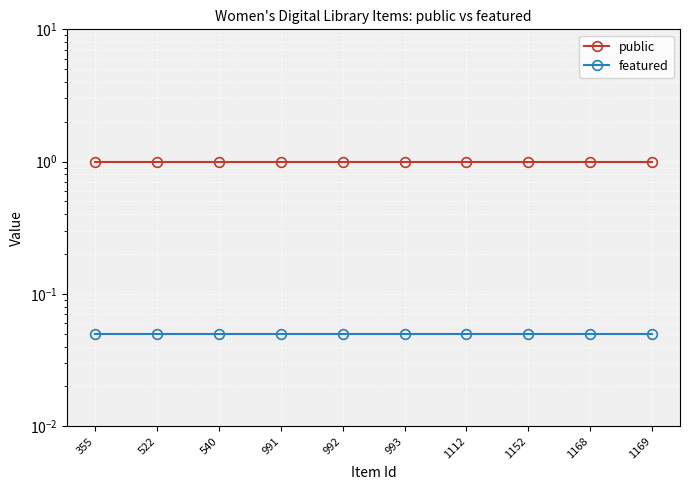

The featured series shows 0.1 at 1169. True or false?

False